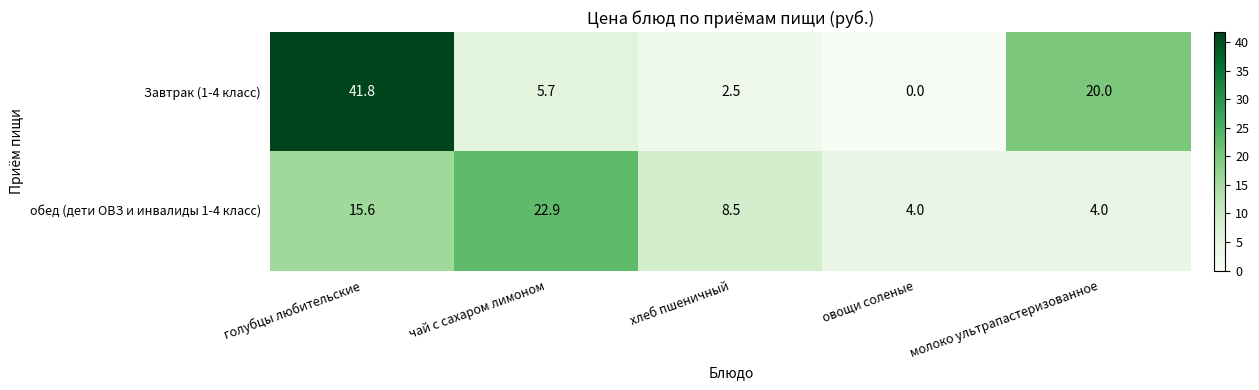

What is the difference between the second highest and second lowest values in the Завтрак (1-4 класс) series?

17.5